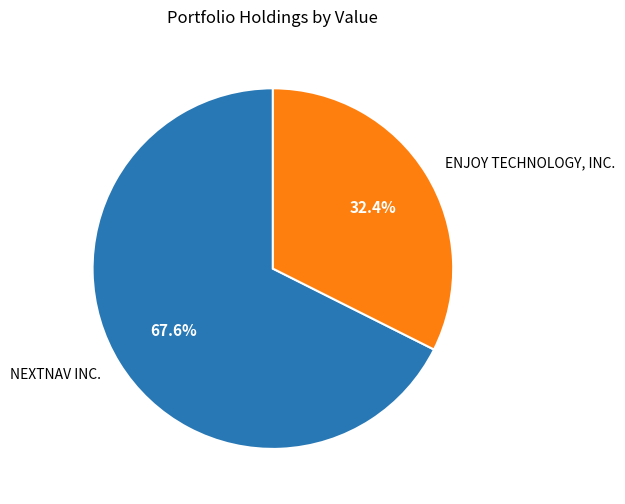

How many segments does this pie chart have?

2